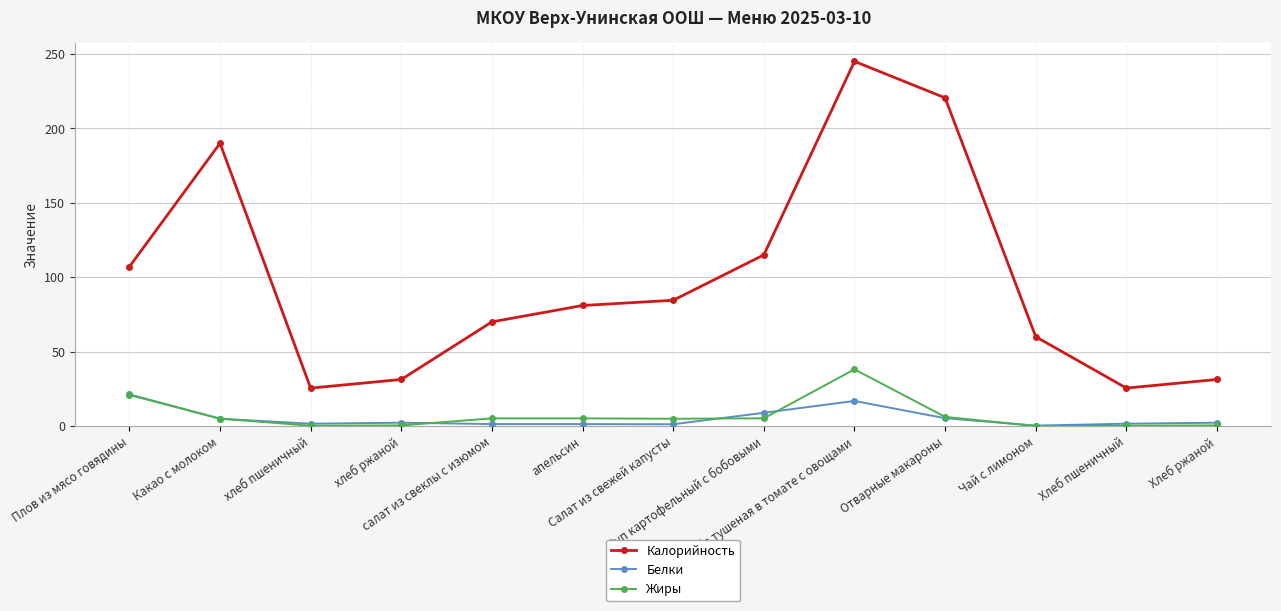

True or false: Белки and Калорийность intersect in this chart.

False